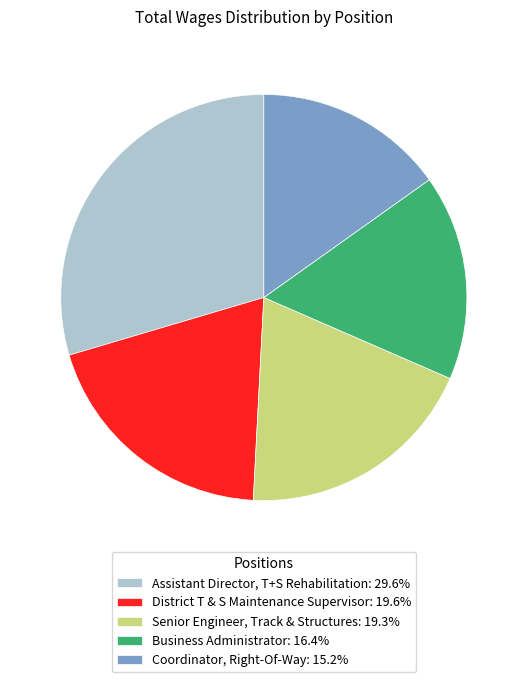

Is Senior Engineer, Track & Structures: 19.3% the majority of the pie?

No